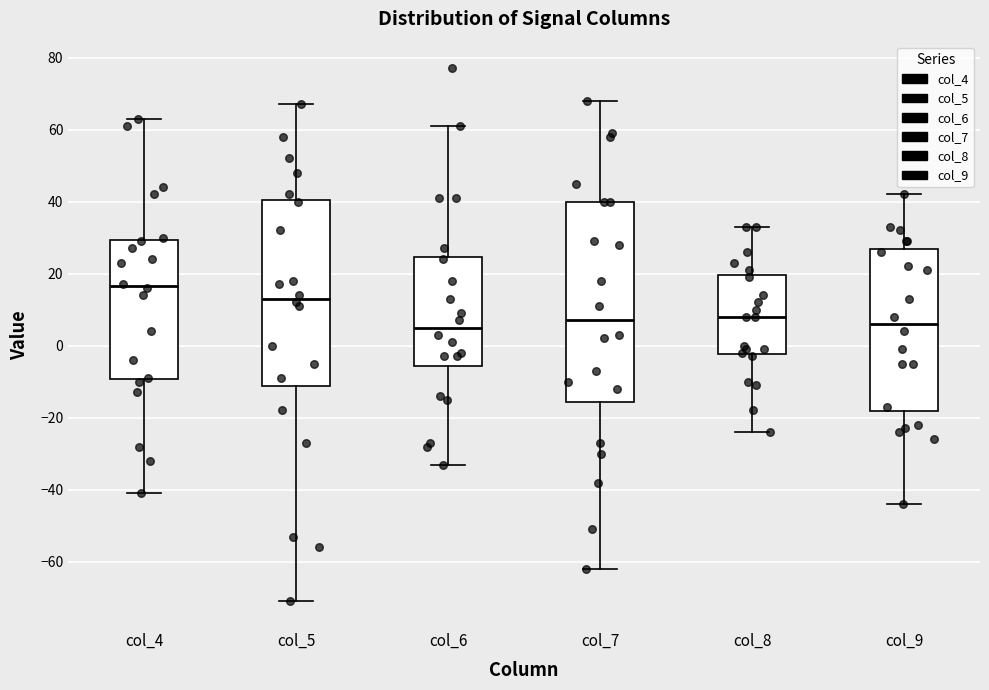

Reading left to right, read every box against the y-axis: the position of its median line, the range the box covers, and the ends of its whiskers. The values are not printed on the chart, so give them approximately, as read against the axis.

col_4: median 16, box -10 to 30, whiskers -40 to 64
col_5: median 14, box -12 to 40, whiskers -70 to 68
col_6: median 6, box -6 to 24, whiskers -32 to 62
col_7: median 8, box -16 to 40, whiskers -62 to 68
col_8: median 8, box -2 to 20, whiskers -24 to 34
col_9: median 6, box -18 to 26, whiskers -44 to 42